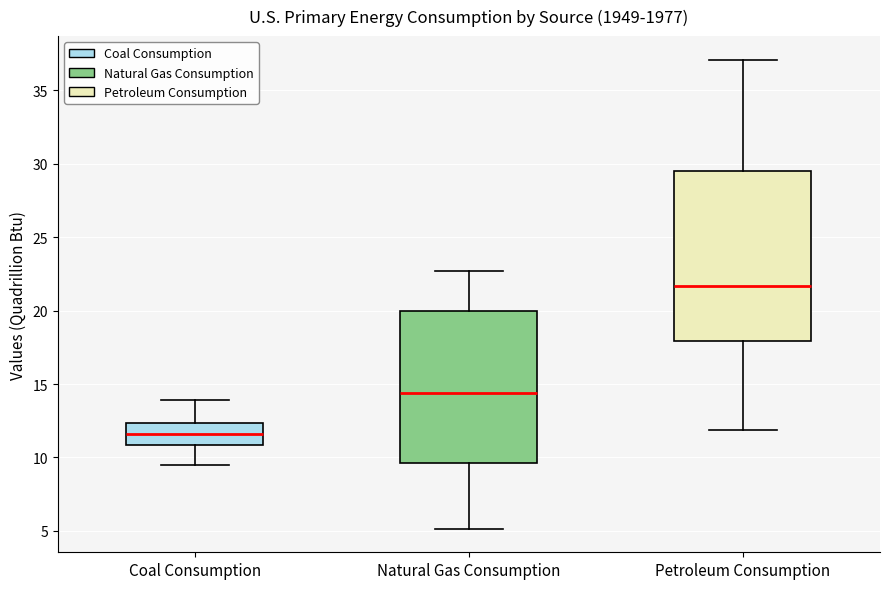

Comparing the boxes themselves (not the whiskers), which one is the tallest?

Petroleum Consumption